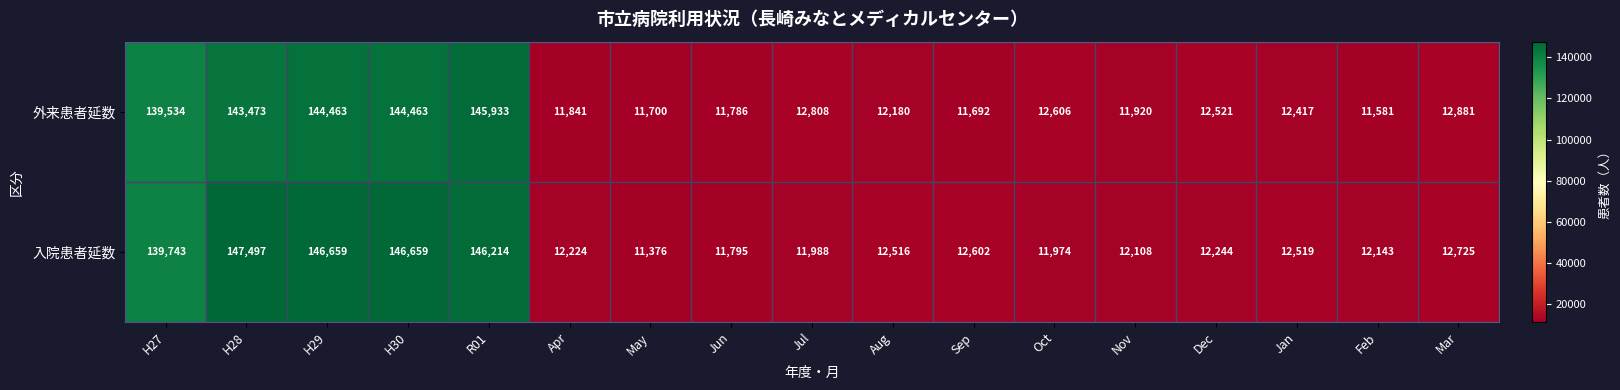

At which category is the sum across all series the highest?

R01